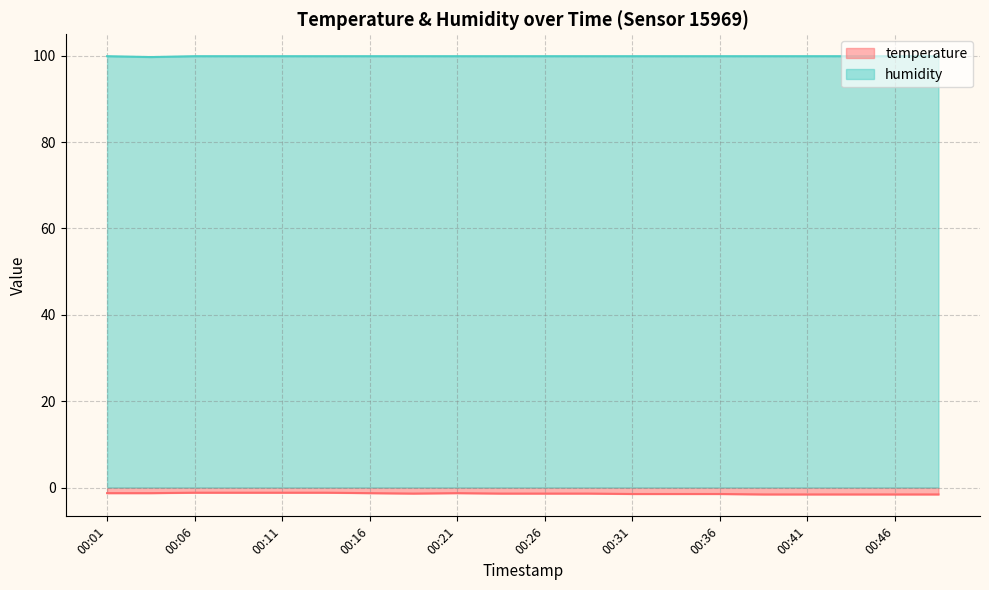

Reading left to right, extract all data points from this chart.

temperature: -1.3	-1.3	-1.2	-1.2	-1.2	-1.2	-1.3	-1.4	-1.3	-1.4	-1.4	-1.4	-1.5	-1.5	-1.5	-1.6	-1.6	-1.6	-1.6	-1.6
humidity: 99.9	99.7	99.9	99.9	99.9	99.9	99.9	99.9	99.9	99.9	99.9	99.9	99.9	99.9	99.9	99.9	99.9	99.9	99.9	99.9